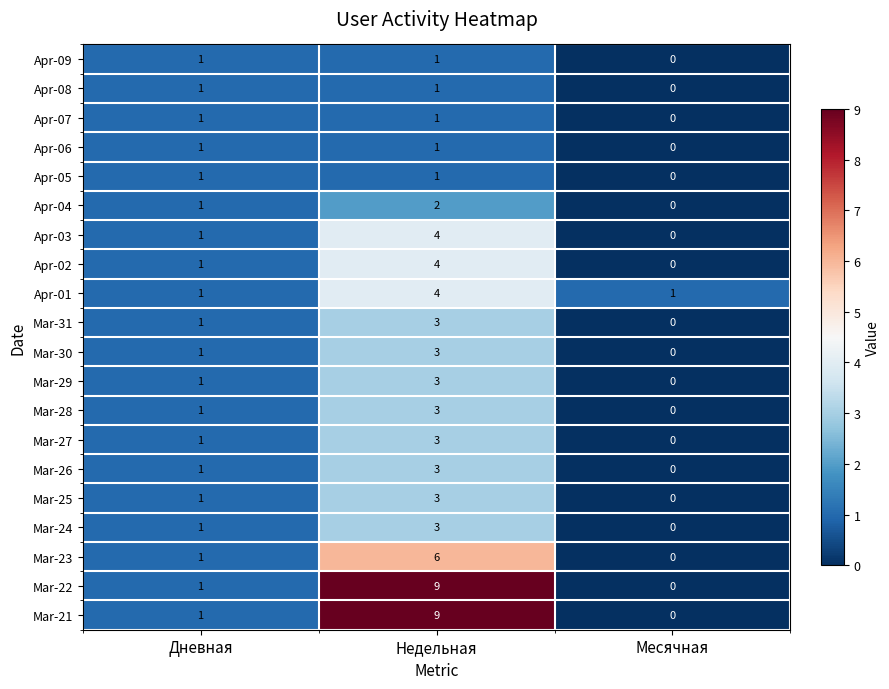

Is it true that Mar-31 equals 0 at Месячная?

True